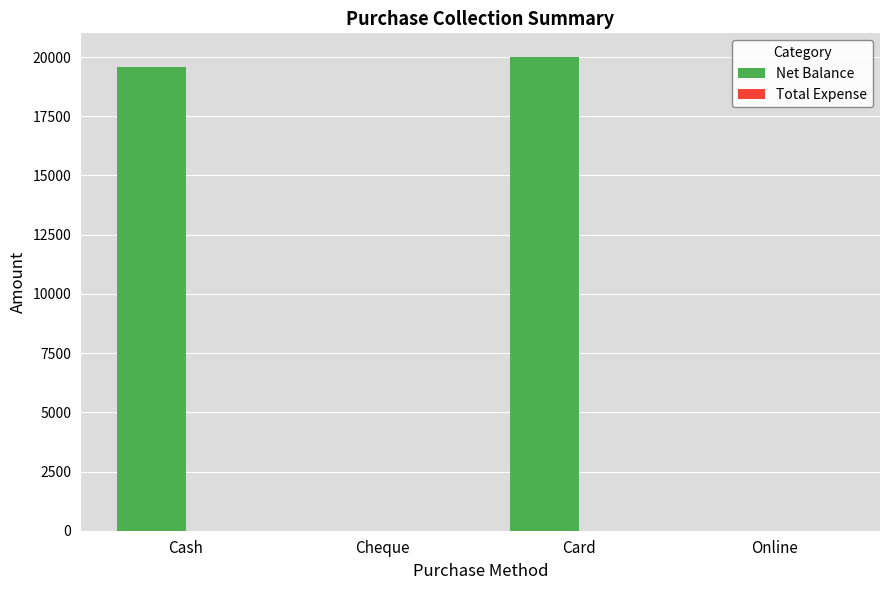

Reading left to right, list all the values displayed in this chart.

Cash=19598	Cheque=0	Card=20000	Online=0